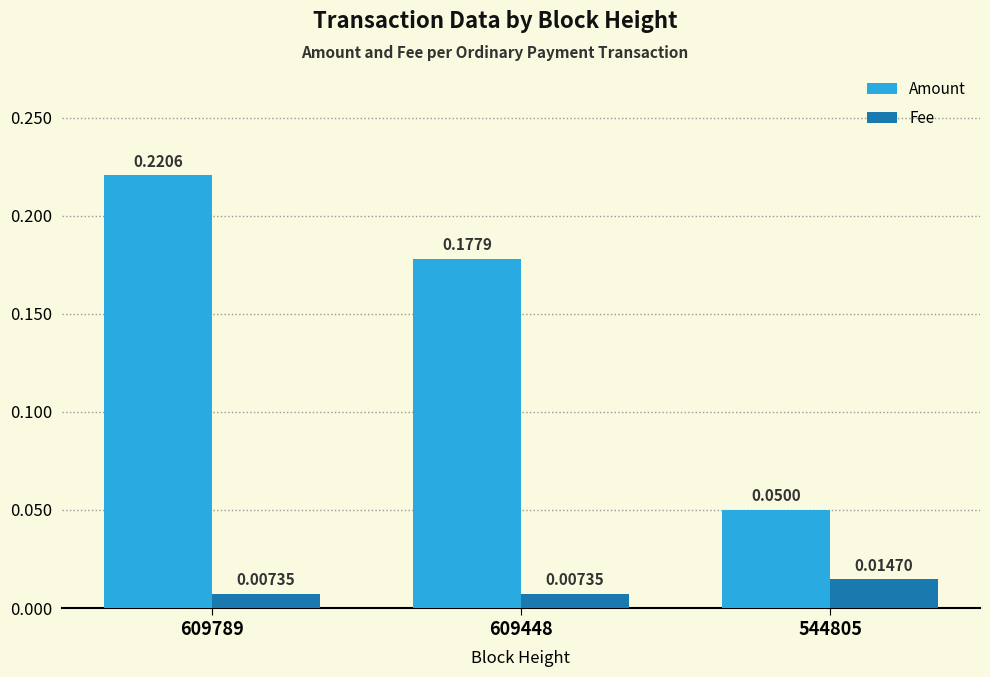

List the labels in order of Amount value, largest first.

609789, 609448, 544805